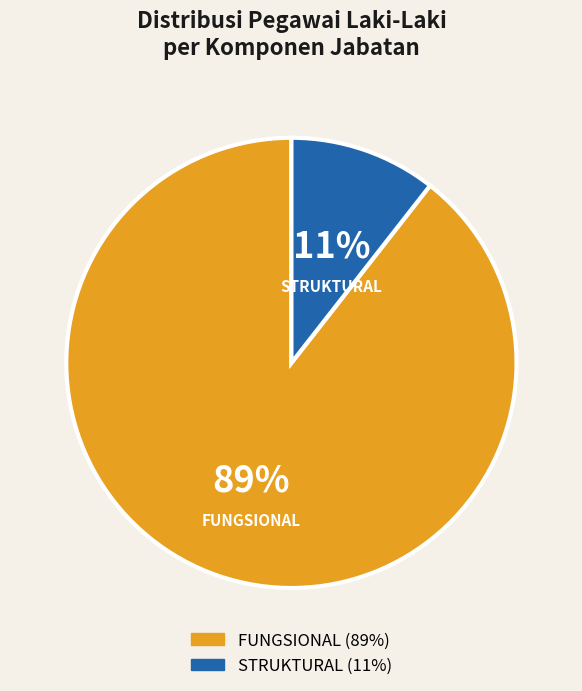

What is the largest slice in the pie chart?

FUNGSIONAL